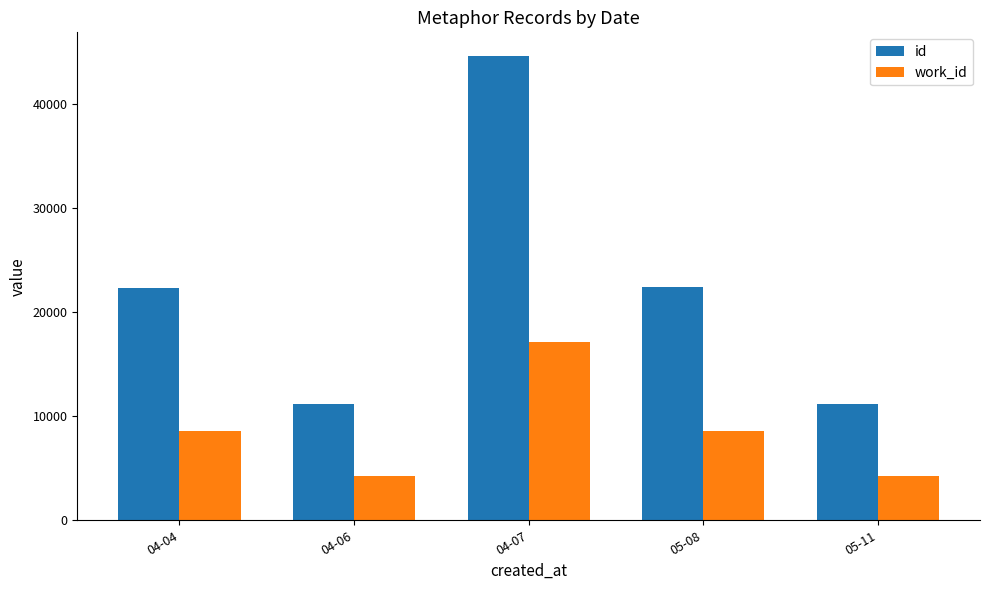

What is the smallest value displayed?

4272